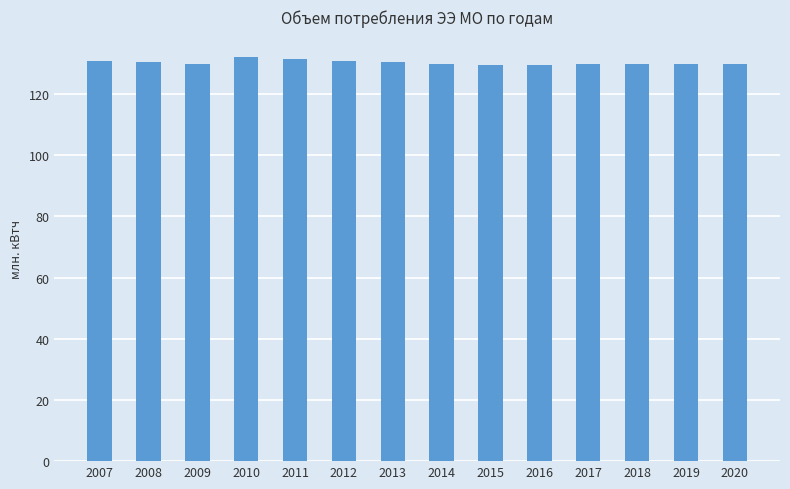

What is the sum of the values at 2011 and 2009?

261.4